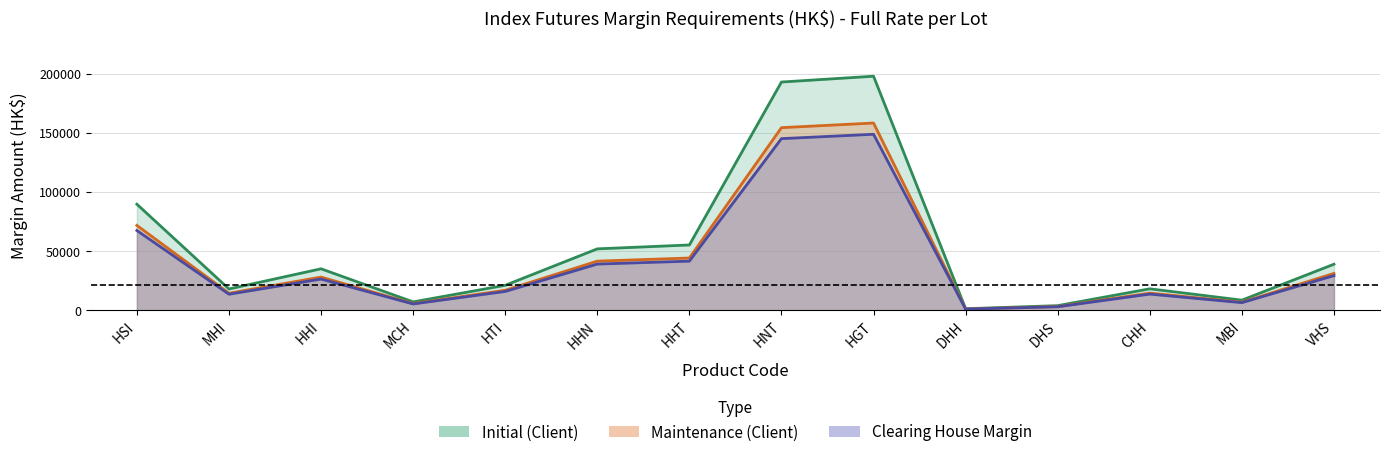

What position from the left is MBI?

13